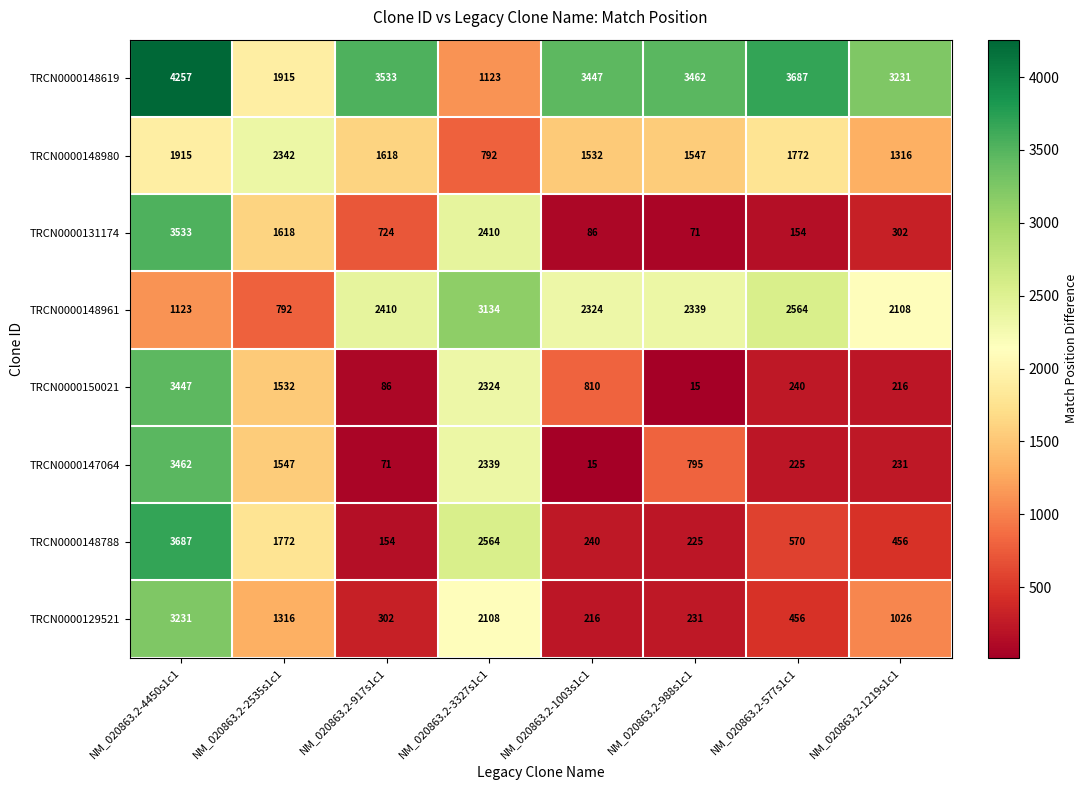

How many data points does each series have?

8